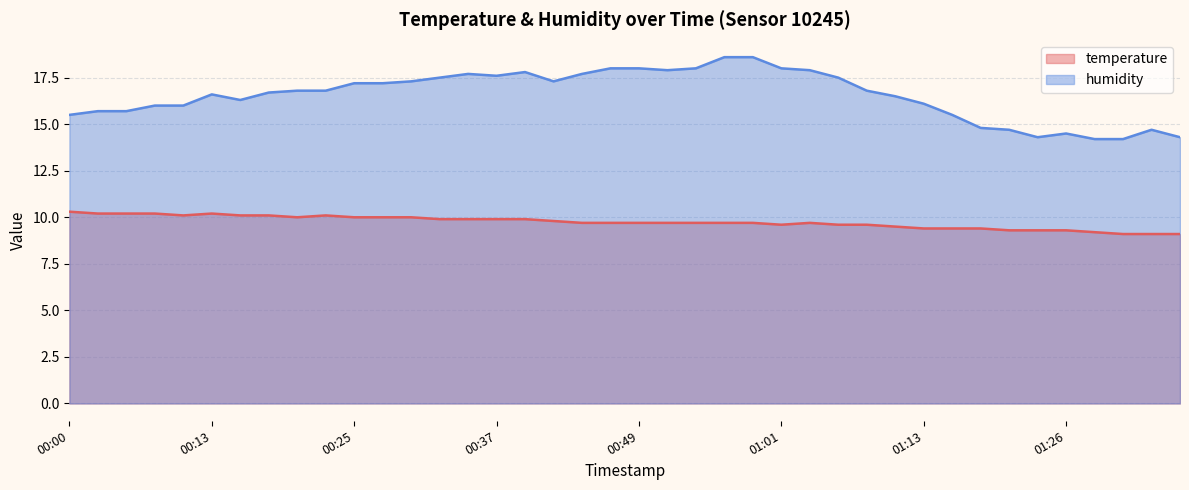

At which category does humidity reach its first local valley?

00:15